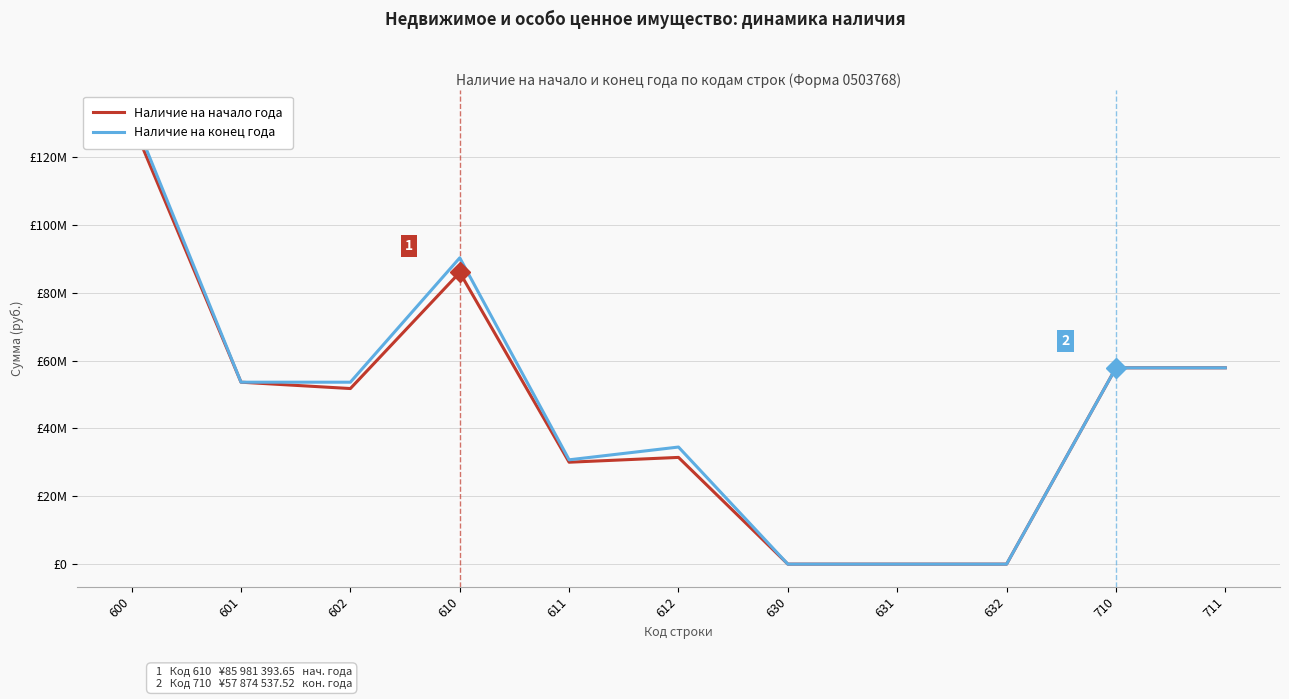

True or false: Наличие на конец года and Наличие на начало года cross at least once.

False